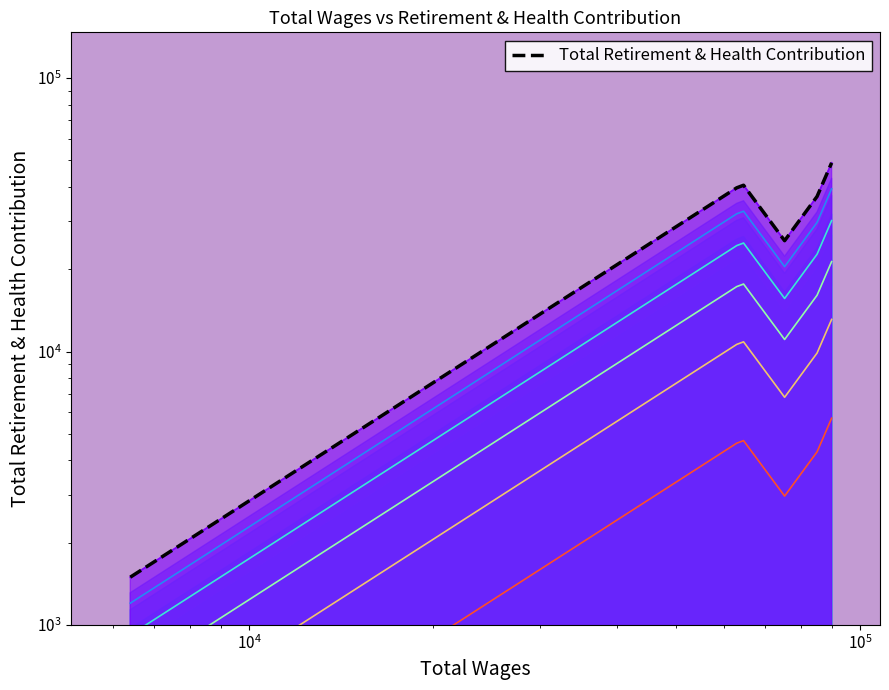

How many lines are shown in the chart?

1